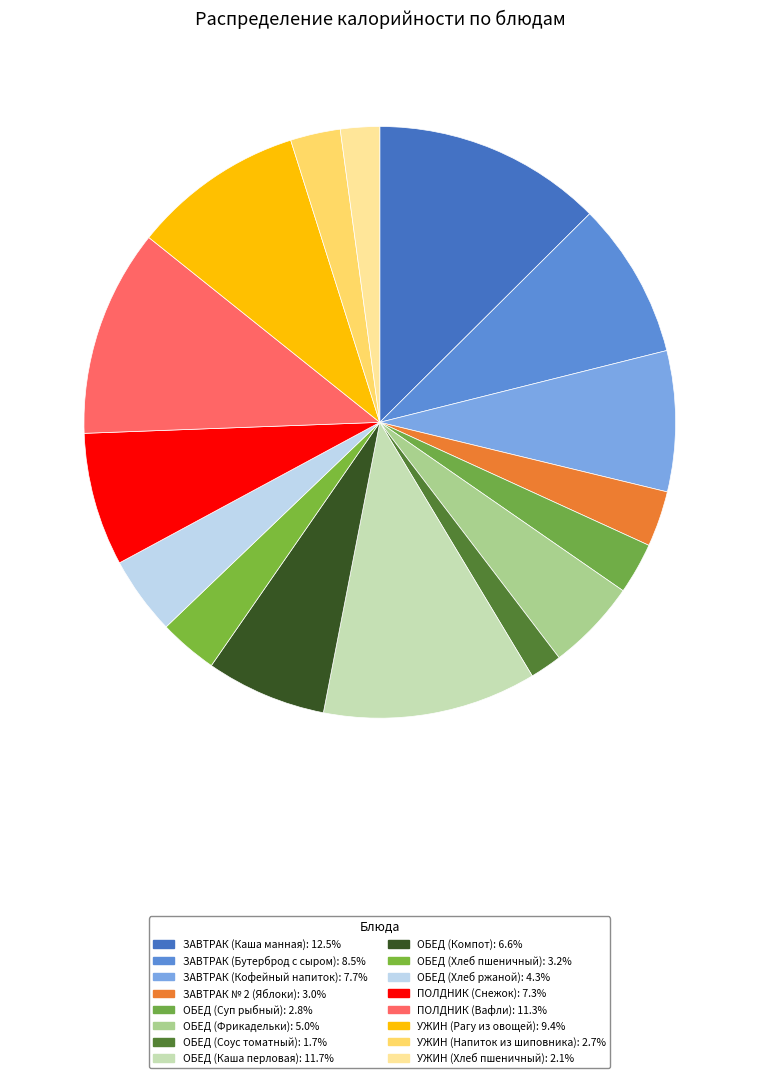

What is the change in value from ЗАВТРАК (Каша манная) to ПОЛДНИК (Снежок)?

-81.3